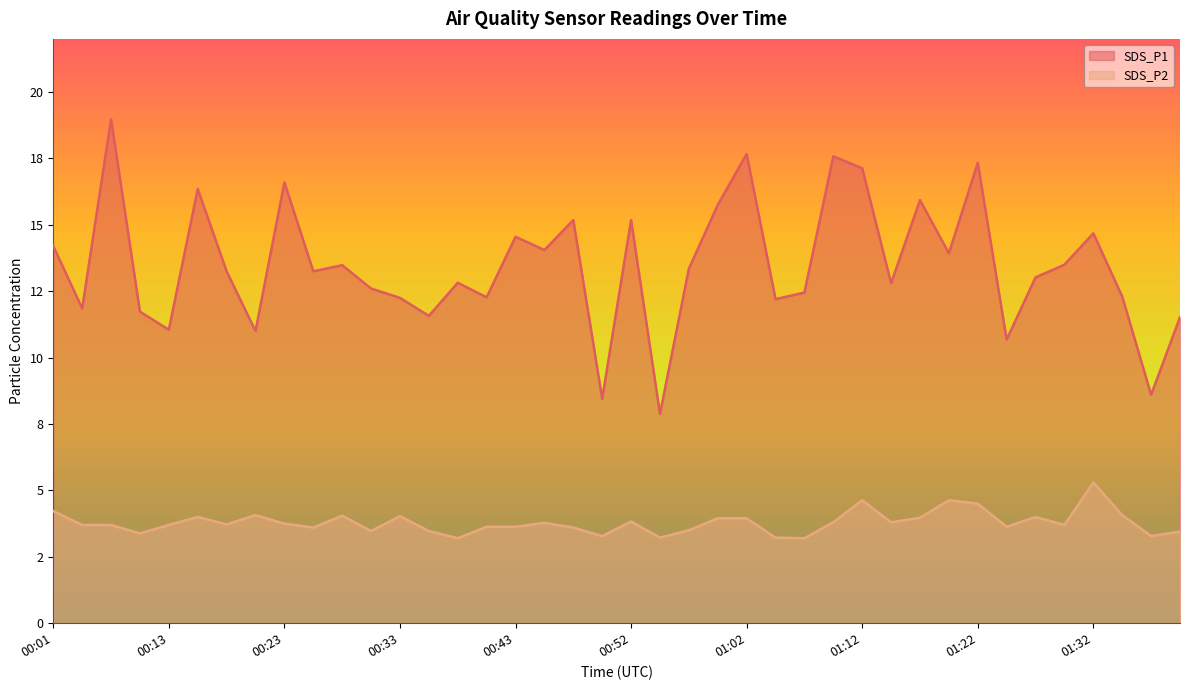

List the series in order of their peak value, highest first.

SDS_P1, SDS_P2